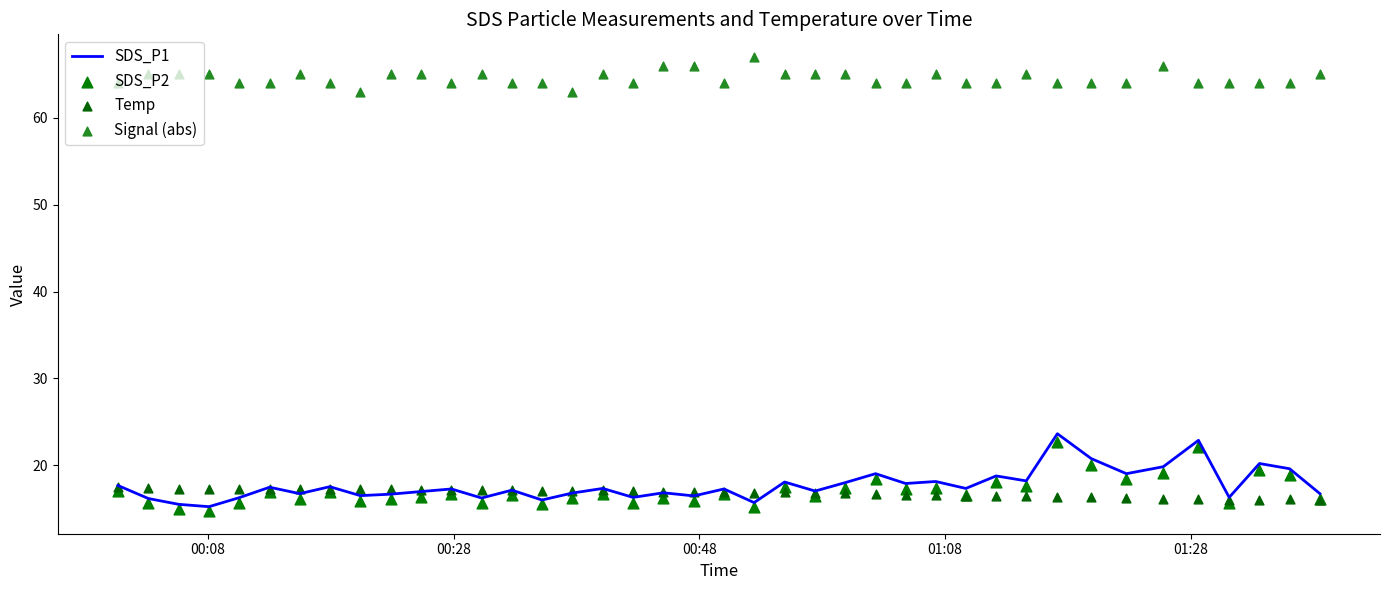

Which series has the largest total across all categories?

Signal (abs)